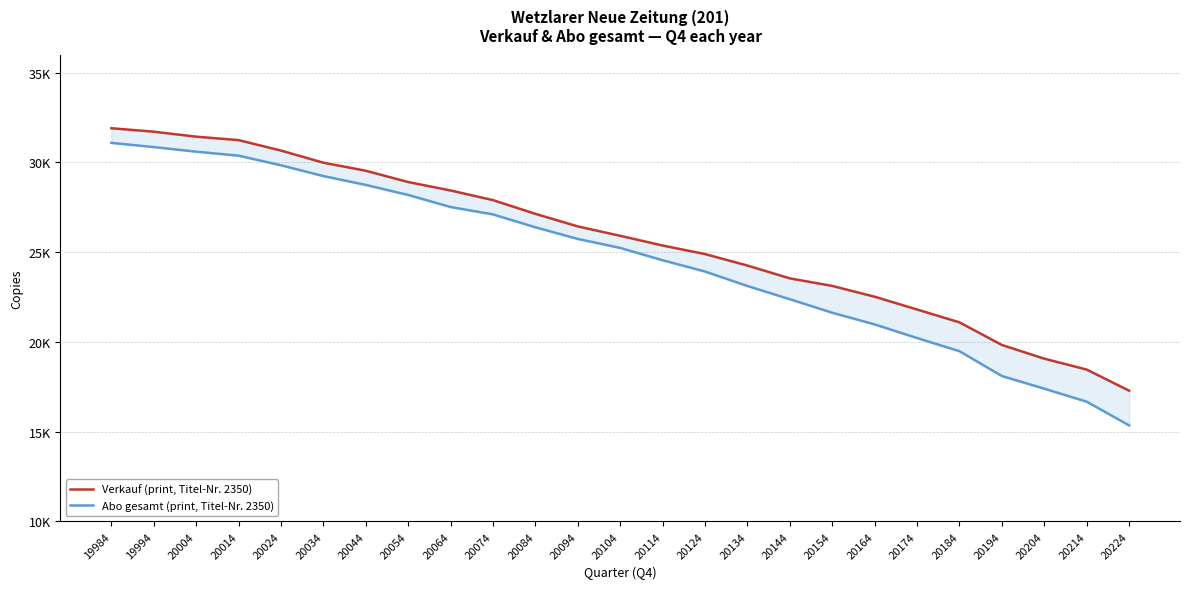

Is the value of Verkauf (print, Titel-Nr. 2350) at 20154 greater than the value of Abo gesamt (print, Titel-Nr. 2350) at 20144?

Yes